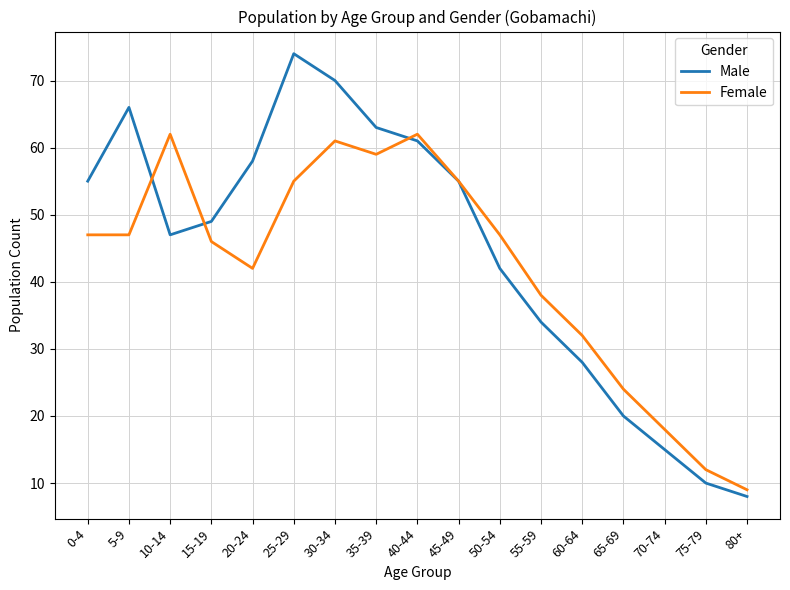

Reading left to right, extract all data points from this chart.

Male: 0-4=55	5-9=66	10-14=47	15-19=49	20-24=58	25-29=74	30-34=70	35-39=63	40-44=61	45-49=55	50-54=42	55-59=34	60-64=28	65-69=20	70-74=15	75-79=10	80+=8
Female: 0-4=47	5-9=47	10-14=62	15-19=46	20-24=42	25-29=55	30-34=61	35-39=59	40-44=62	45-49=55	50-54=47	55-59=38	60-64=32	65-69=24	70-74=18	75-79=12	80+=9